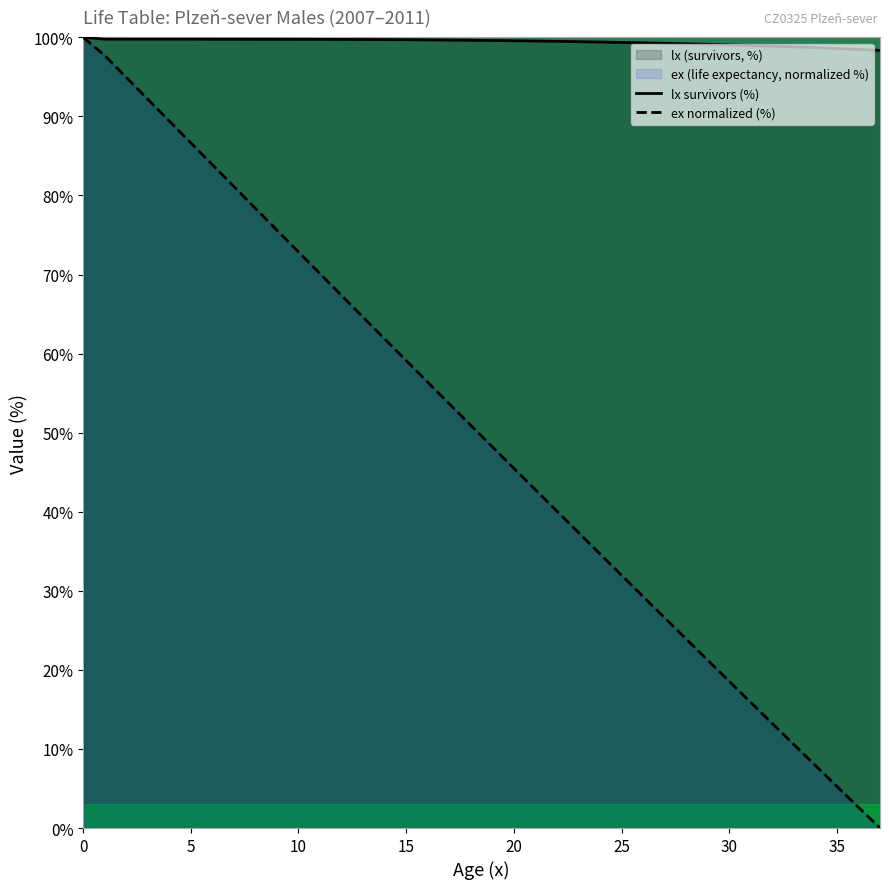

How many distinct data groups are displayed?

2